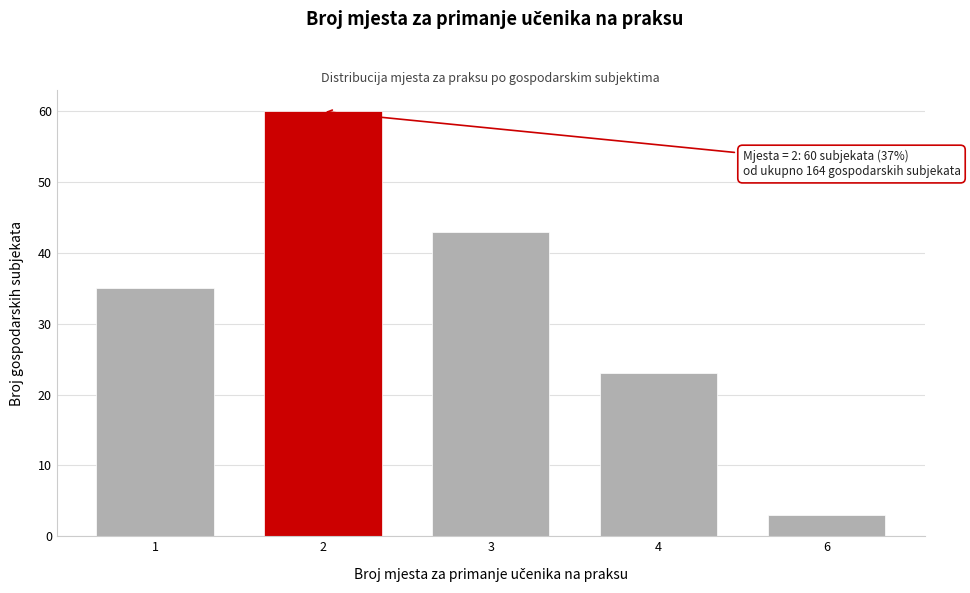

Reading left to right, transcribe all the data shown in this chart.

35	60	43	23	3